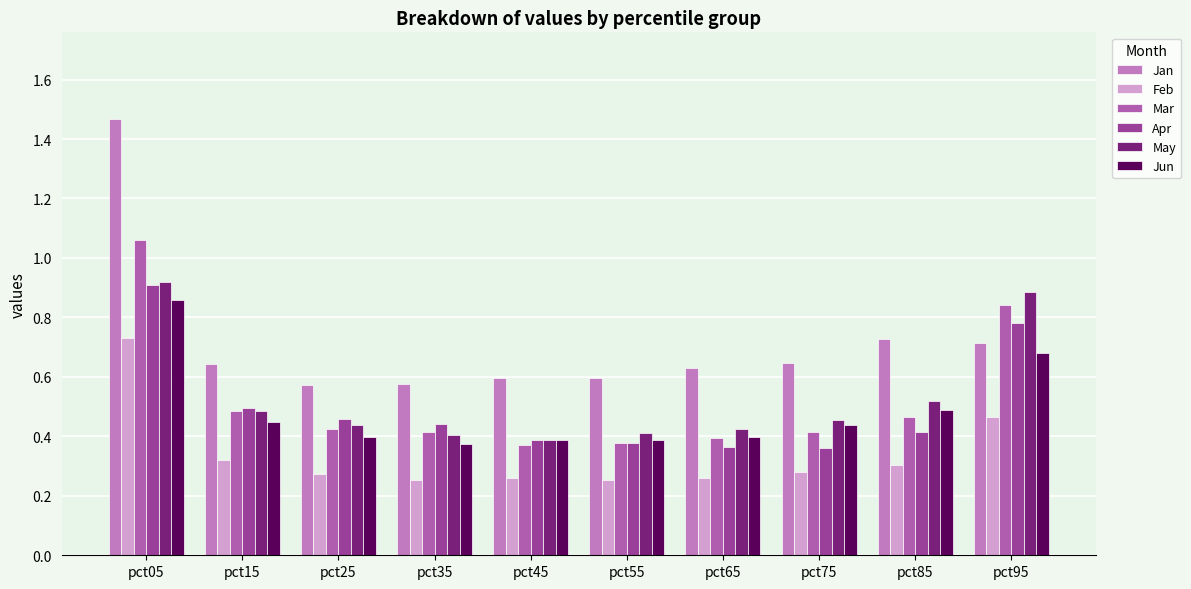

How many distinct data groups are displayed?

6